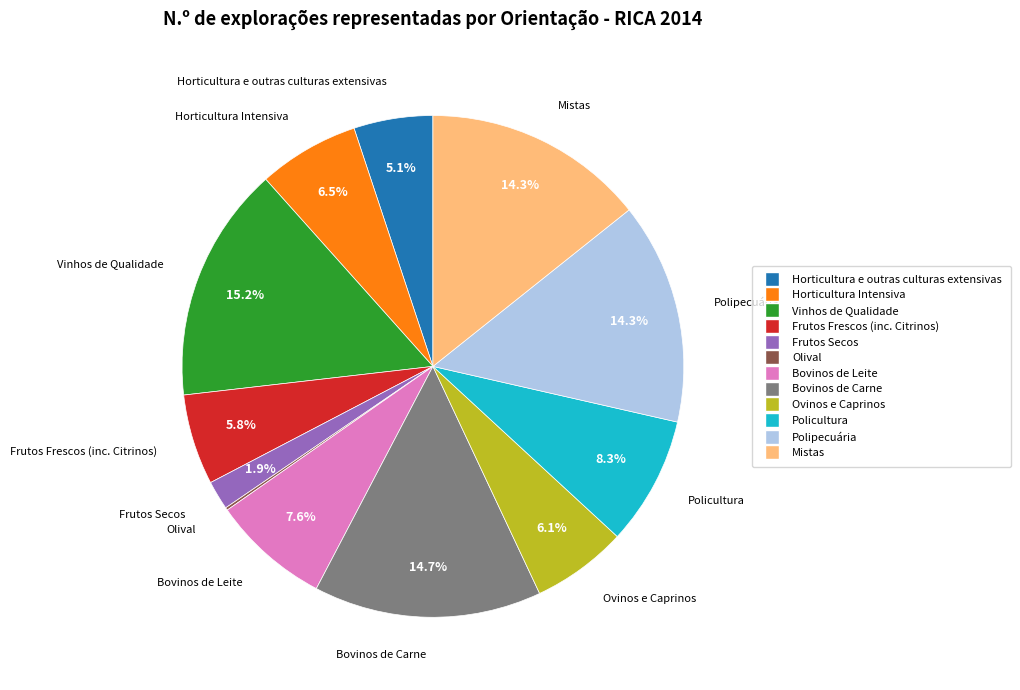

Does Frutos Frescos (inc. Citrinos) represent more than half of the total?

No